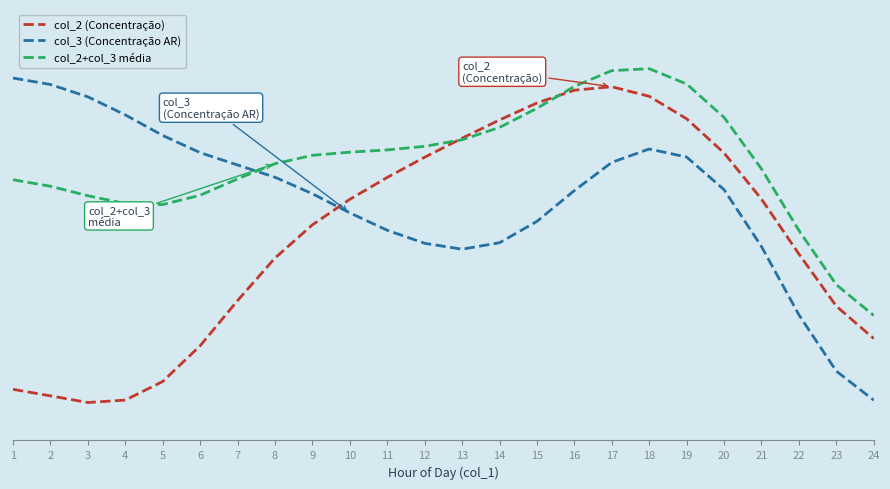

List the series in order of their peak value, lowest first.

col_2 (Concentração), col_3 (Concentração AR), col_2+col_3 média